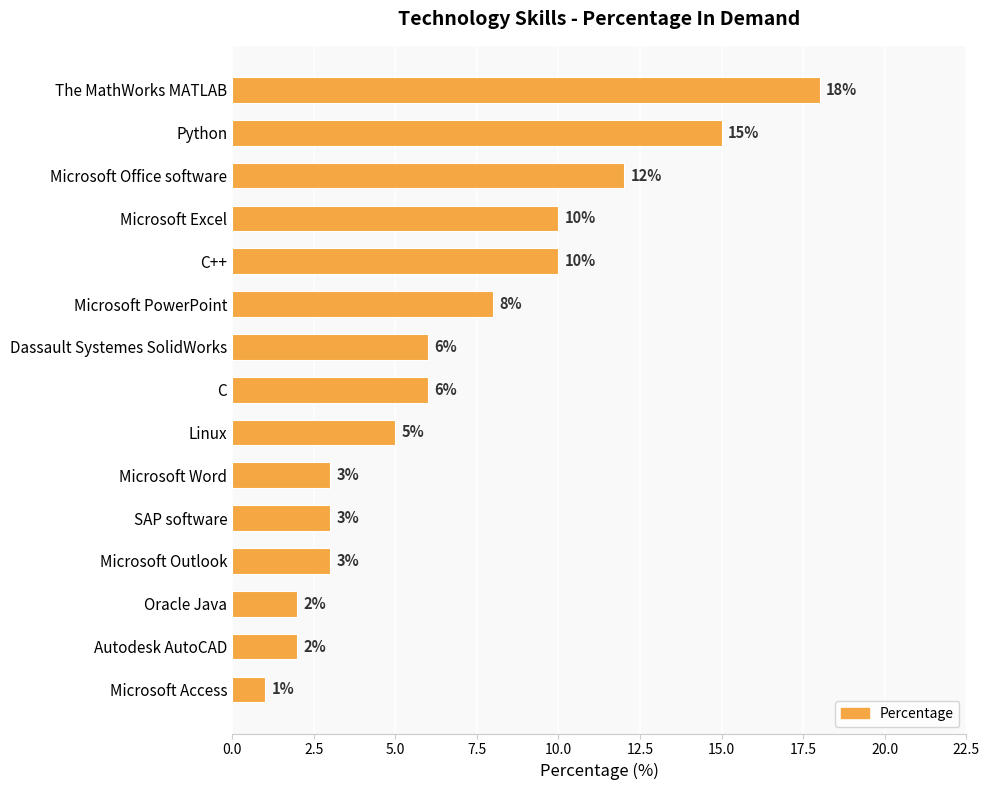

What is the value of the 15th bar from the top?

1